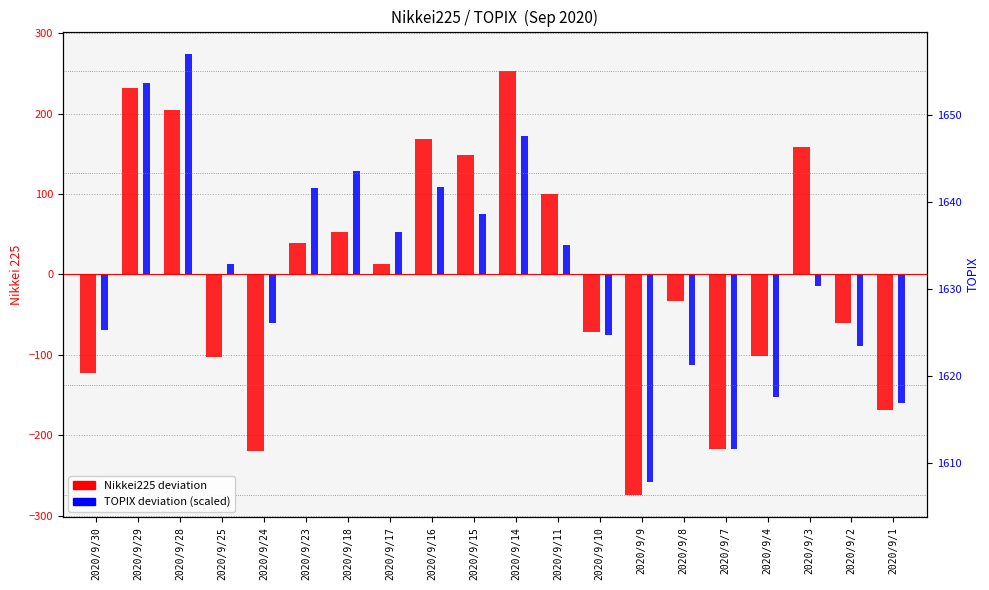

Which series has the largest total across all categories?

Nikkei225 deviation